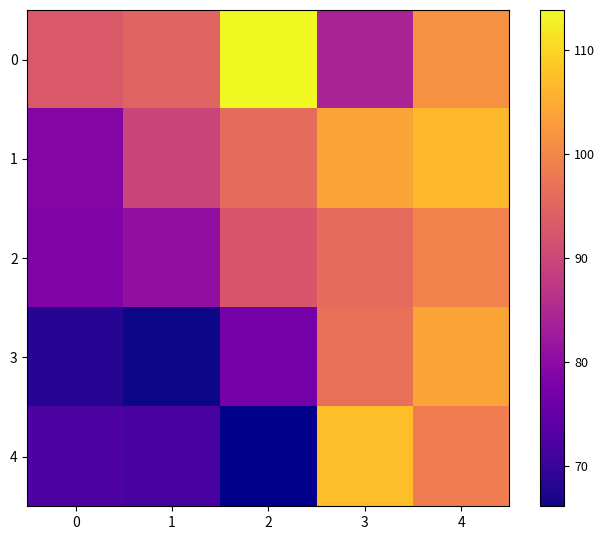

What is the approximate value of 0 at 1?

94.8